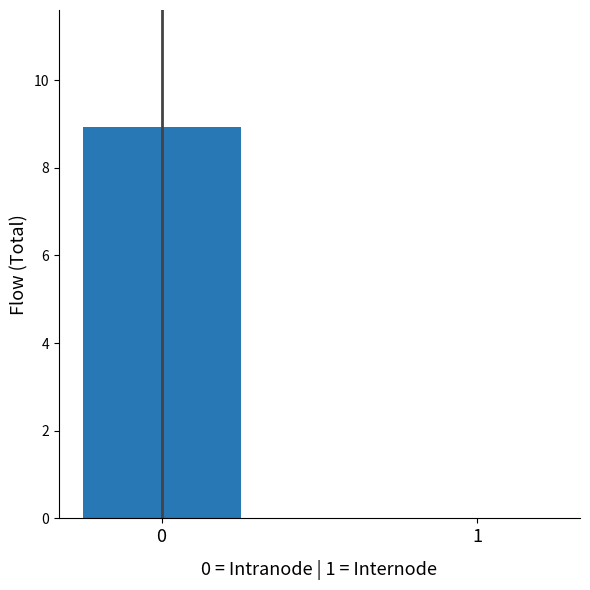

What is the sum of the values at 0 and 1?

8.9